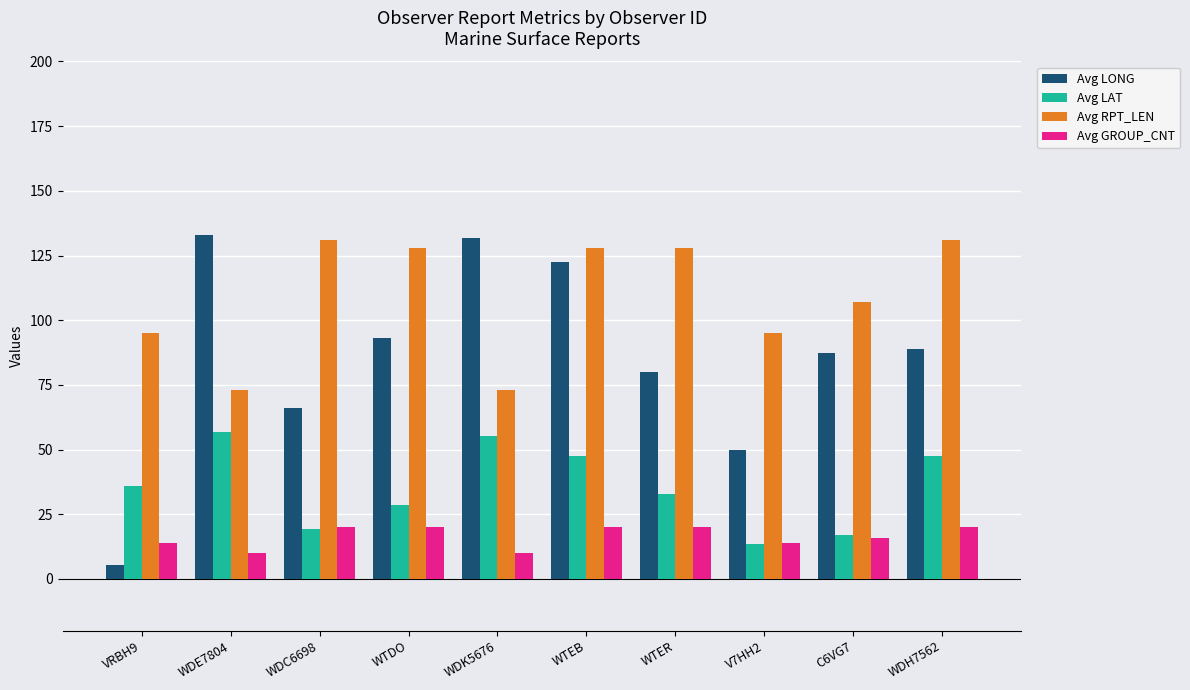

Is the value of Avg LAT at WDK5676 greater than the value of Avg RPT_LEN at WTEB?

No